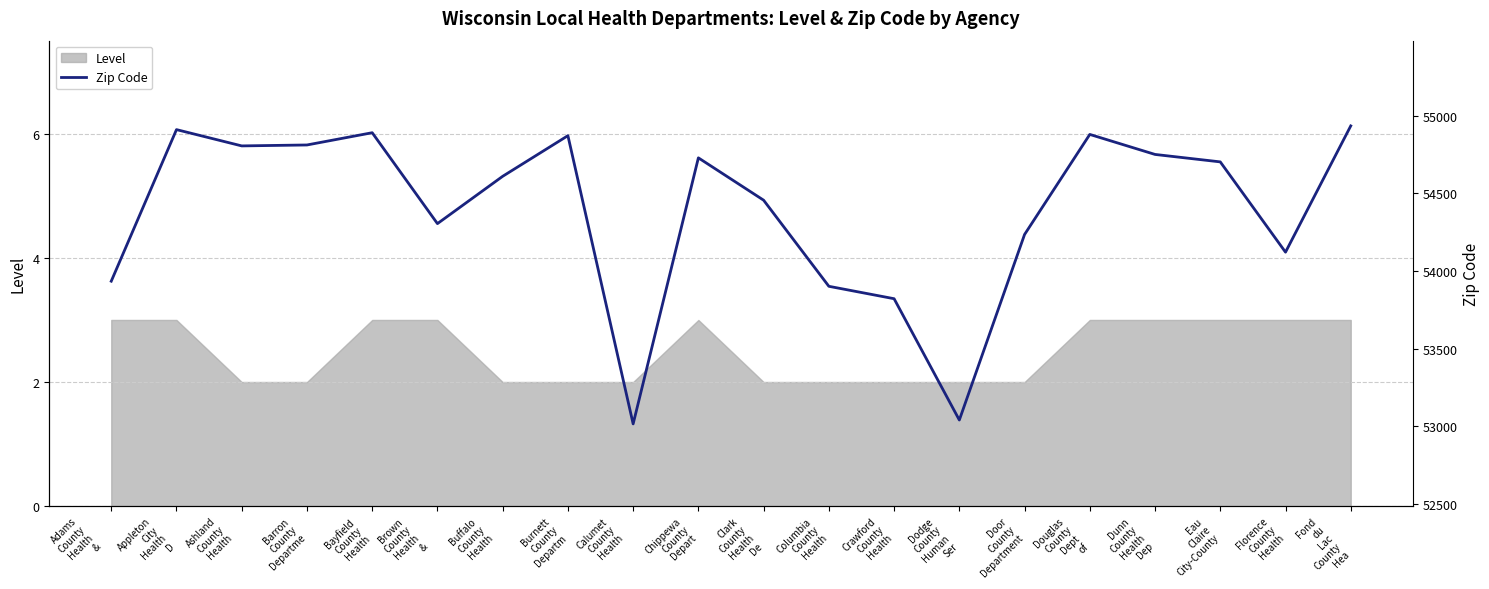

Reading left to right, what are all the values shown in this chart?

Adams
County
Health
&
=53934	Appleton
City
Health
D=54911	Ashland
County
Health
=54806	Barron
County
Departme=54812	Bayfield
County
Health=54891	Brown
County
Health
&
=54305	Buffalo
County
Health
=54610	Burnett
County
Departm=54872	Calumet
County
Health
=53014	Chippewa
County
Depart=54729	Clark
County
Health
De=54456	Columbia
County
Health=53901	Crawford
County
Health=53821	Dodge
County
Human
Ser=53039	Door
County
Department=54235	Douglas
County
Dept
of=54880	Dunn
County
Health
Dep=54751	Eau
Claire
City-County=54703	Florence
County
Health=54121	Fond
du
Lac
County
Hea=54935